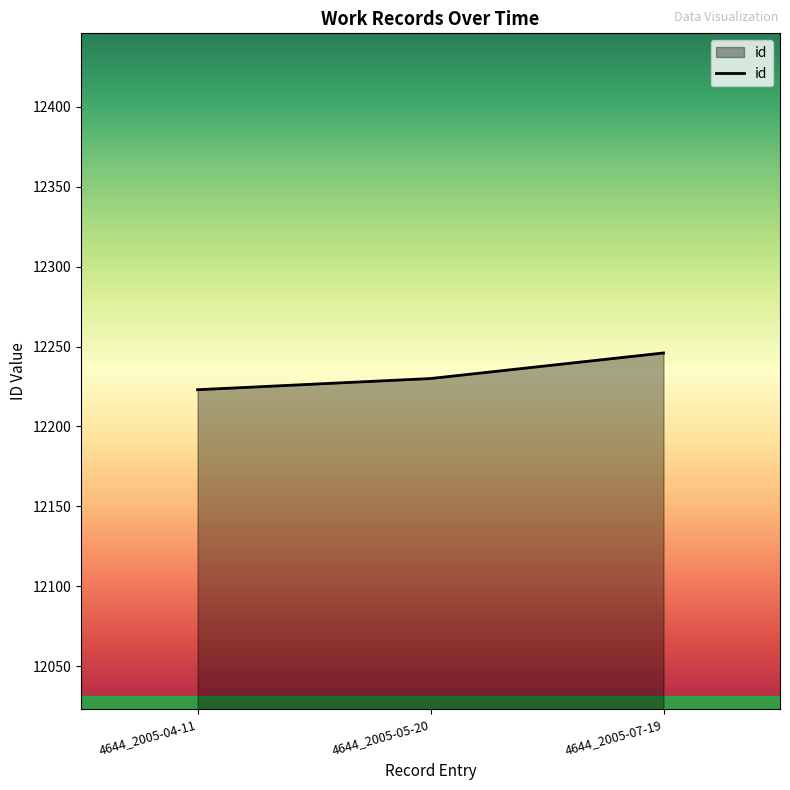

What position from the left is 4644_2005-07-19?

3